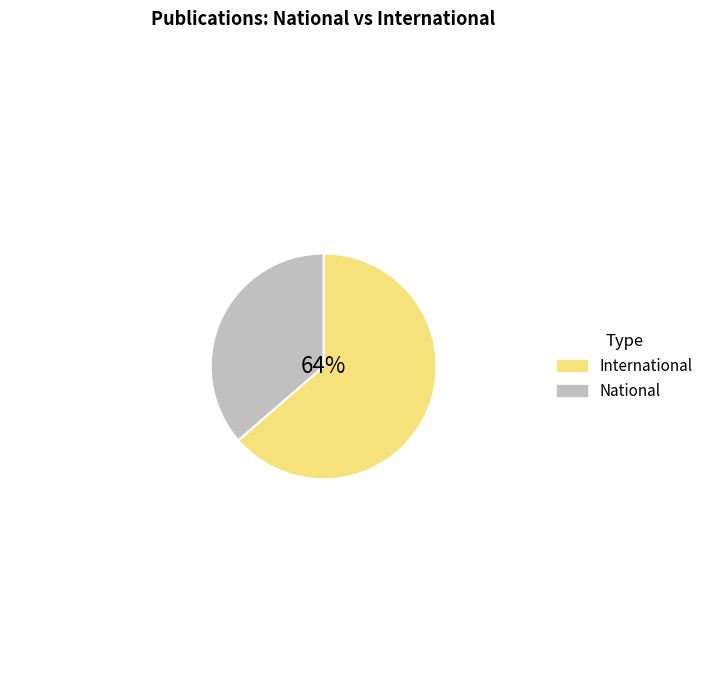

Which category has the smallest portion of the pie?

National